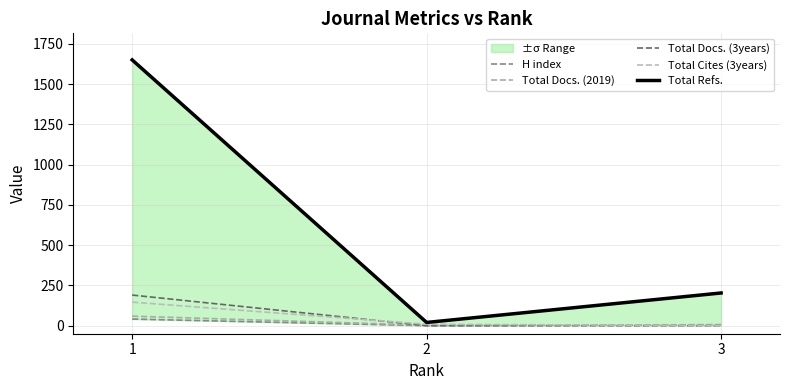

How many series are shown in this chart?

5